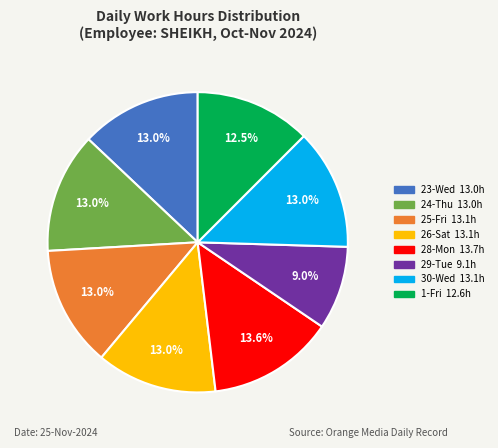

Count the number of slices in the pie.

8